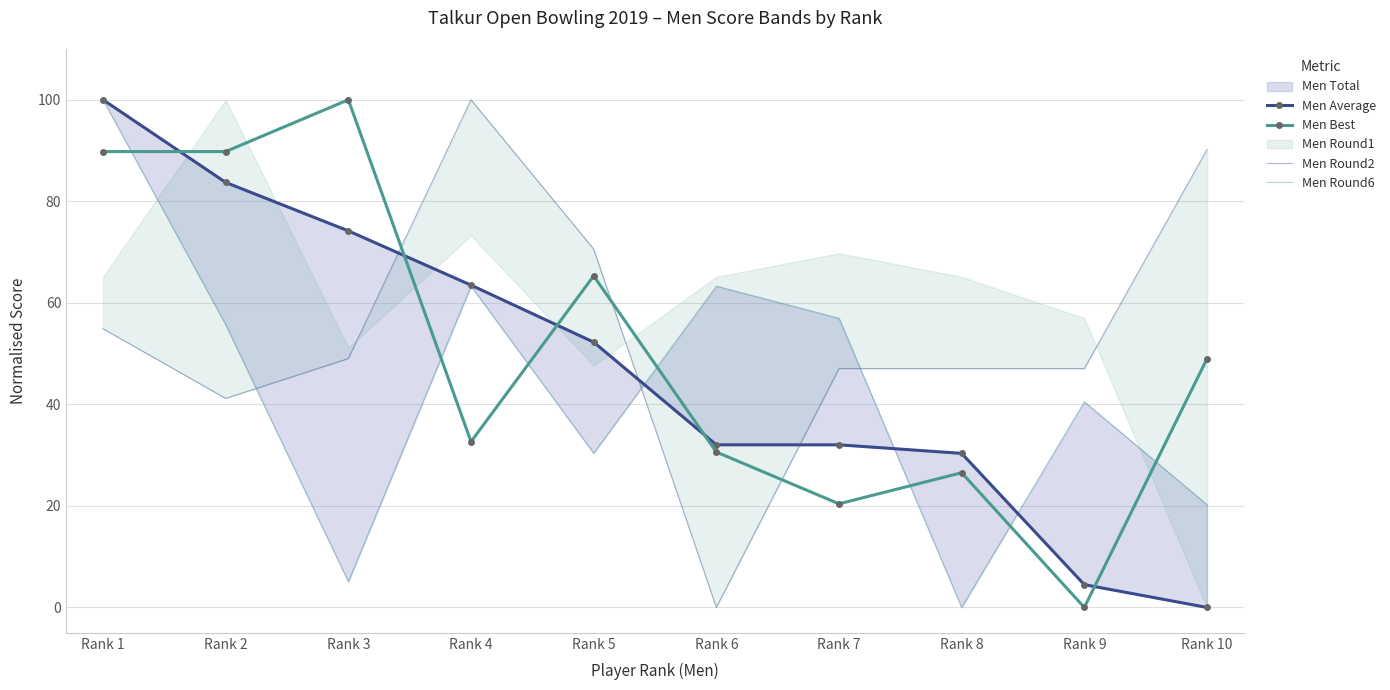

What is the total value across all series at Rank 6?

125.9